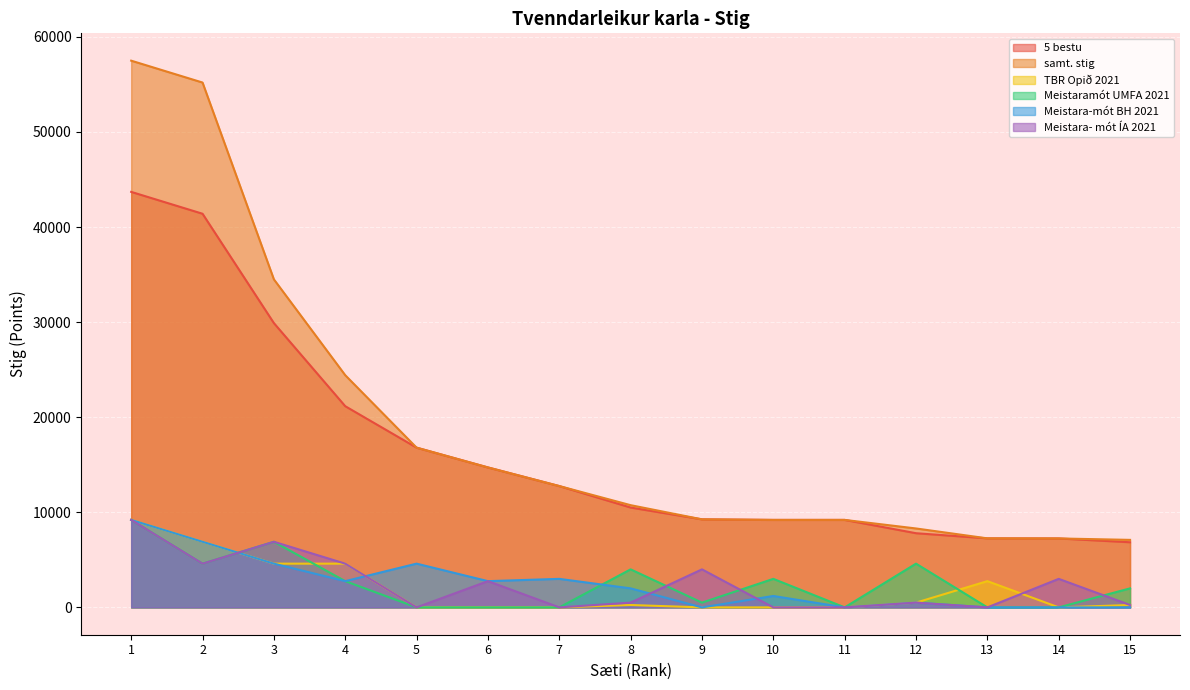

True or false: 5 bestu has more than 1 points higher than both neighbors.

False